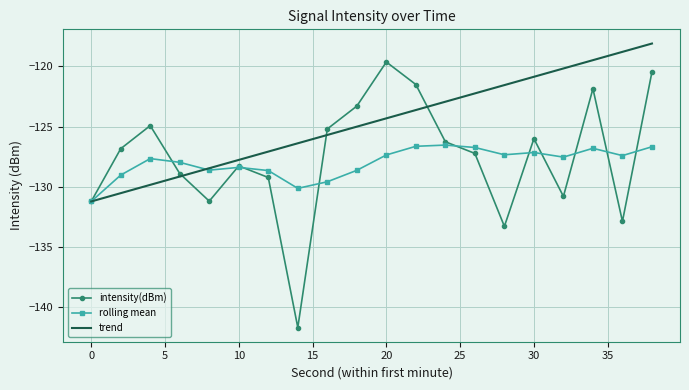

Which series has the largest total across all categories?

trend